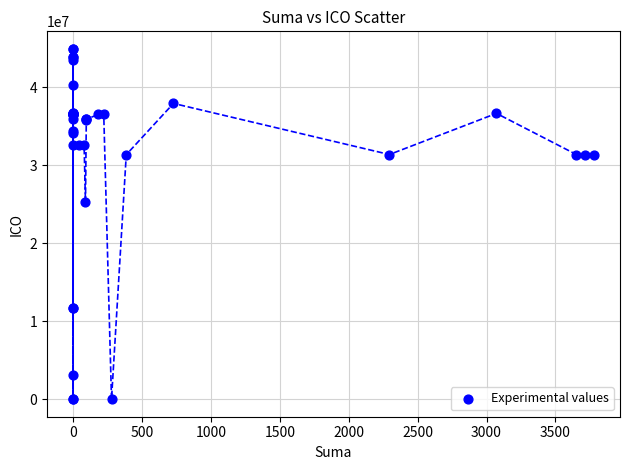

What Y value in the scatter plot is closest to 22478030?

25330781